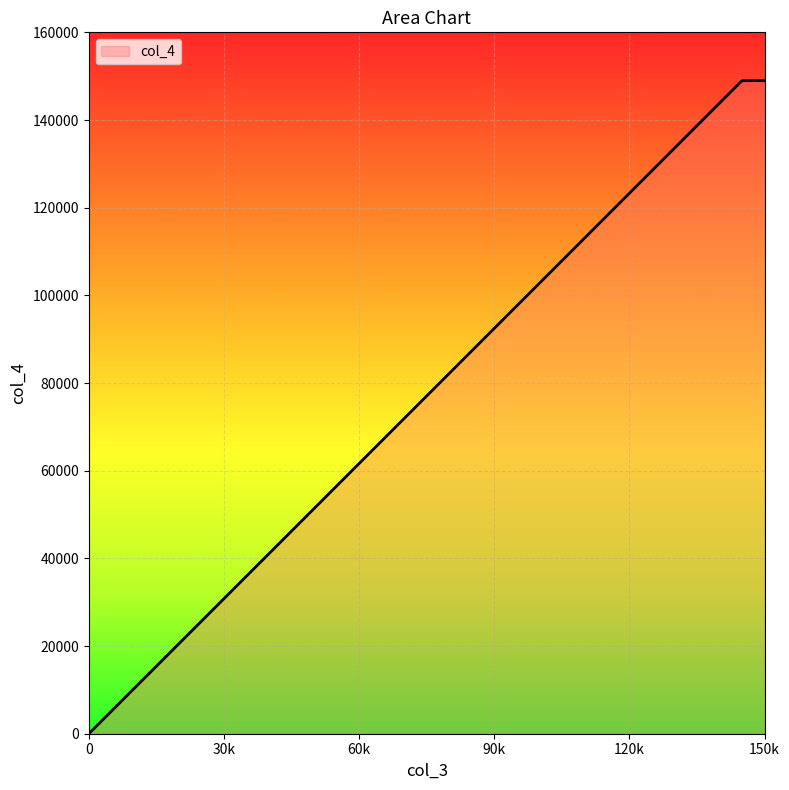

What is the maximum value shown in the chart?

148977.4